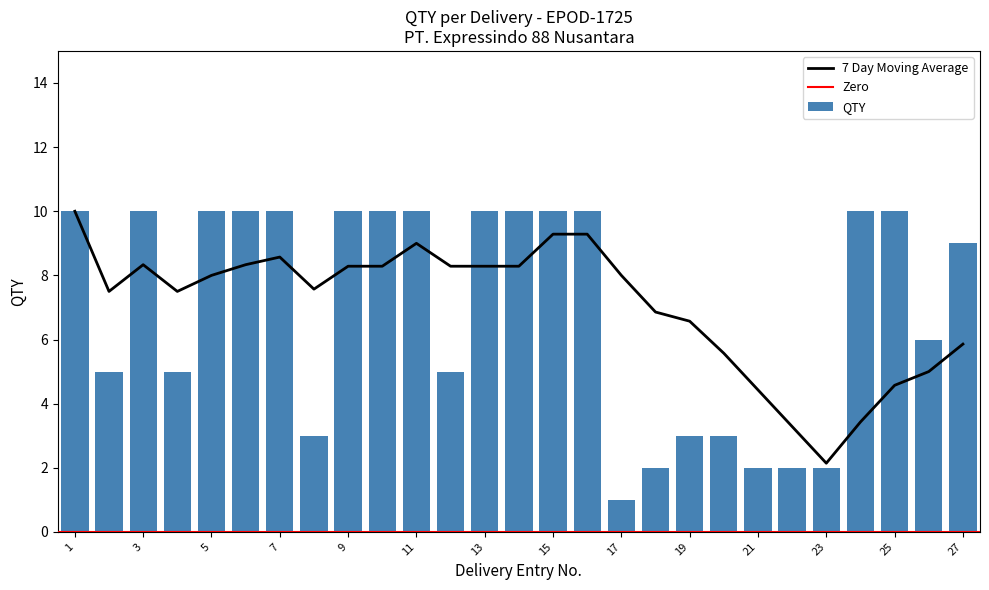

The QTY series shows 1 at 19. True or false?

False